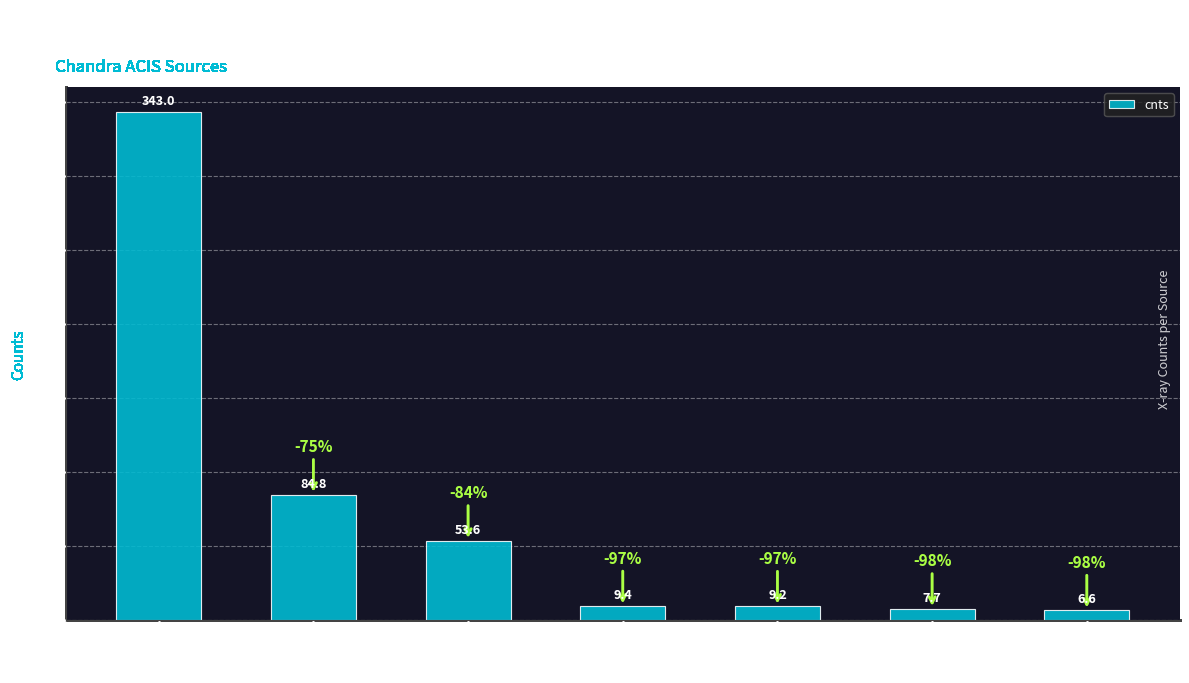

The chart shows a value of 54.1 at X213124.62+471712.4. True or false?

False